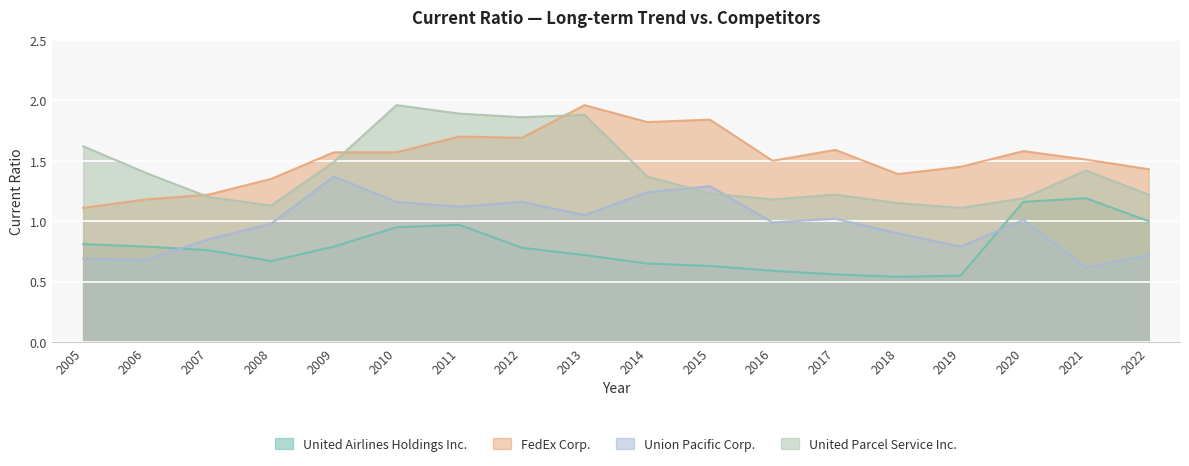

What value does the Union Pacific Corp. series have at 2017?

1.0